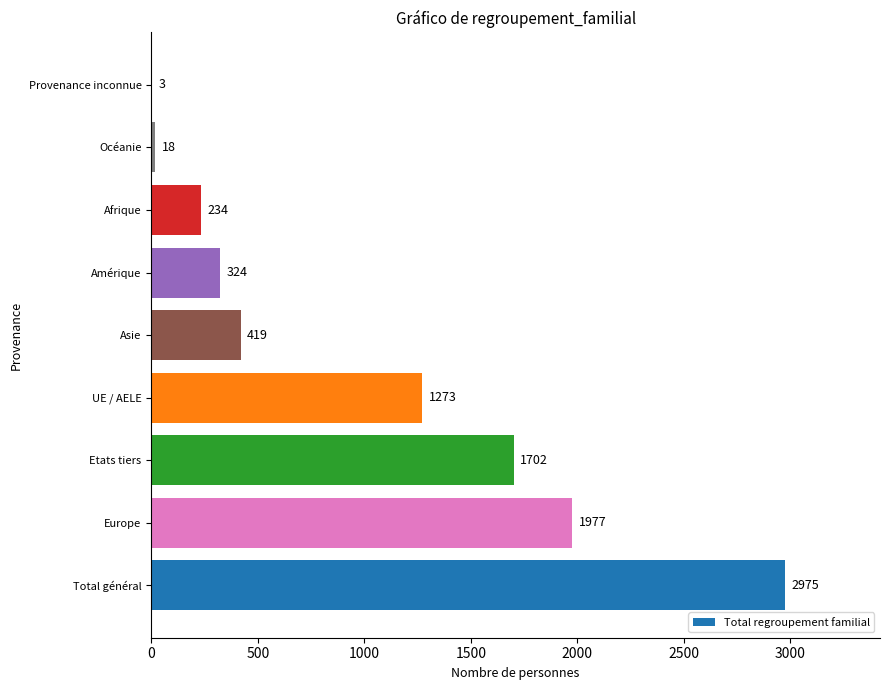

Are the bars horizontal?

Yes